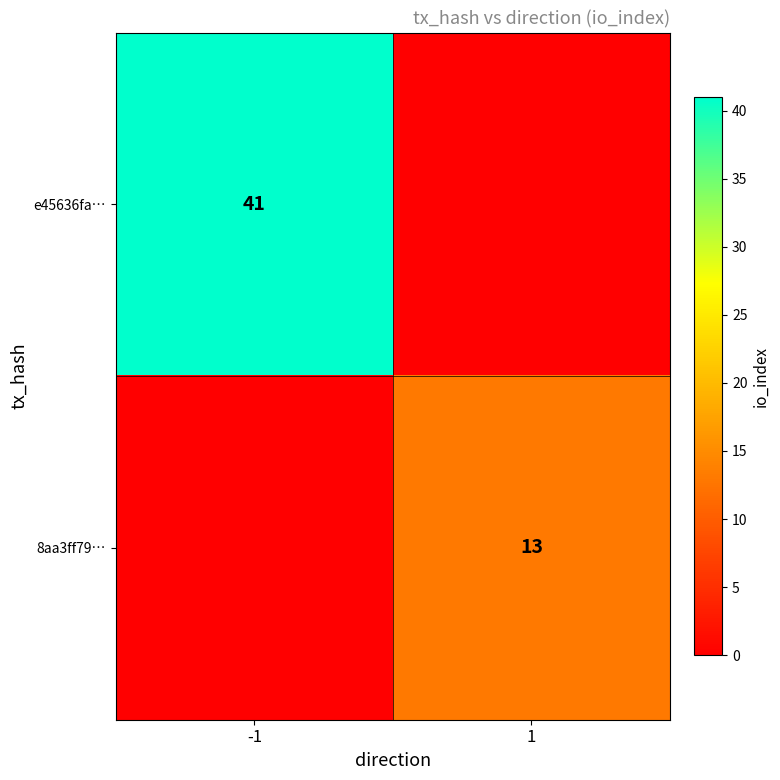

Is the value of e45636fa… at -1 greater than the value of 8aa3ff79… at 1?

Yes